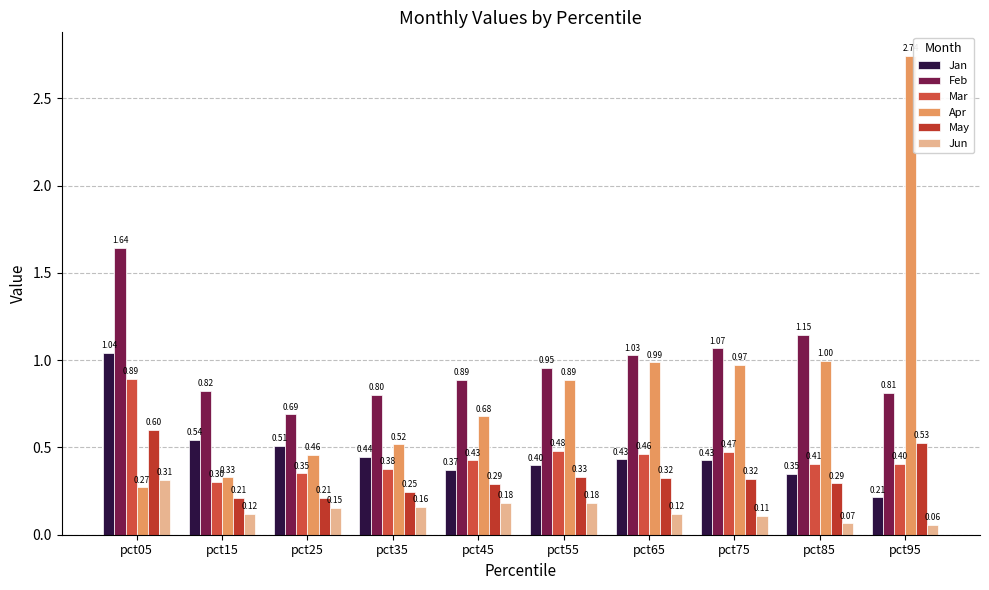

At which label does Jan reach its minimum?

pct95